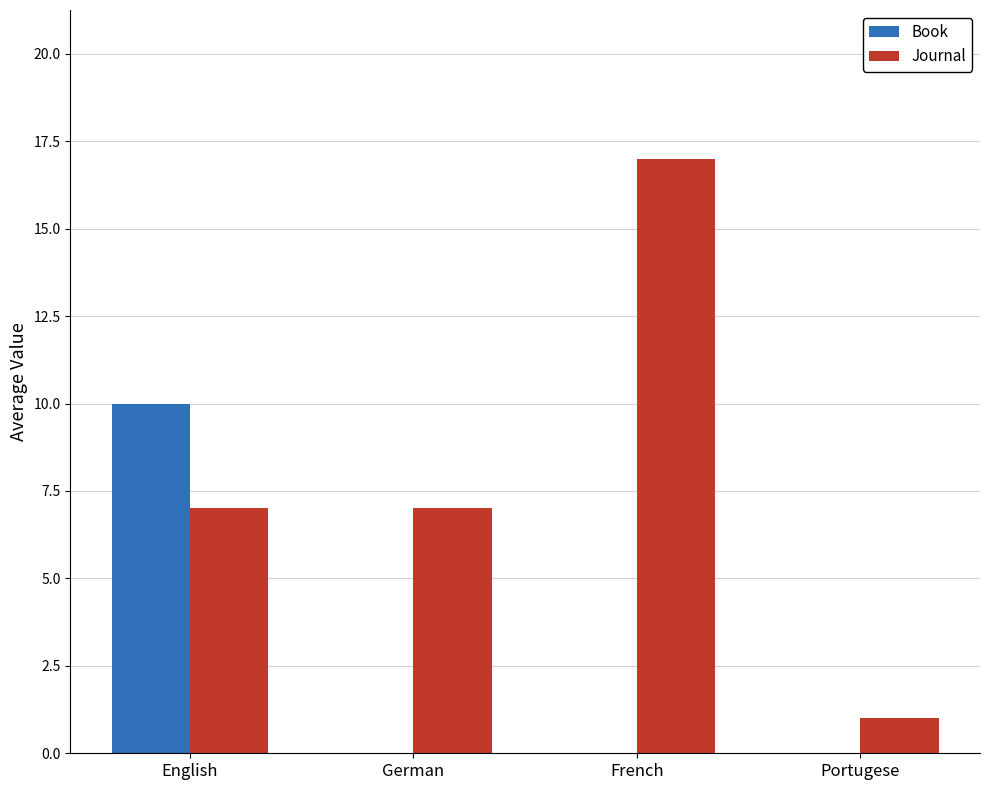

What are all the series names shown in the legend?

Book, Journal